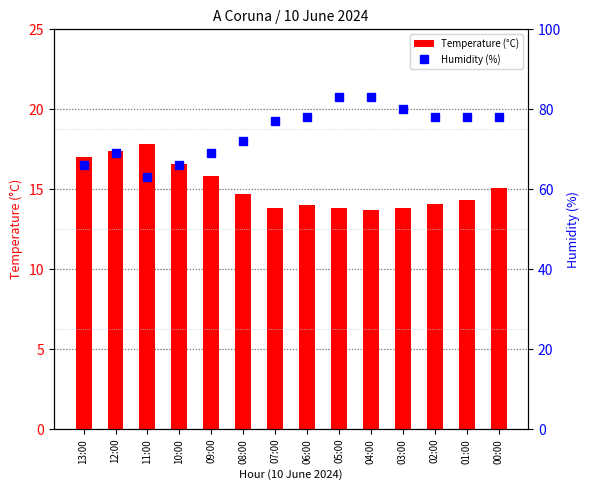

Is it true that Temperature (°C) equals 14.7 at 08:00?

True